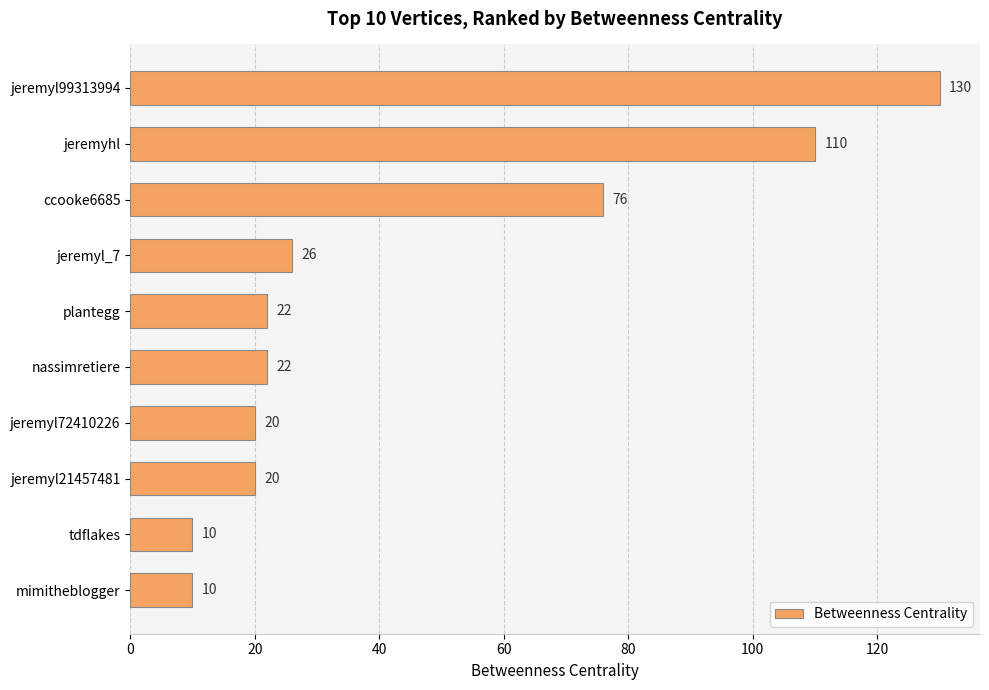

How many categories are shown in the chart?

10